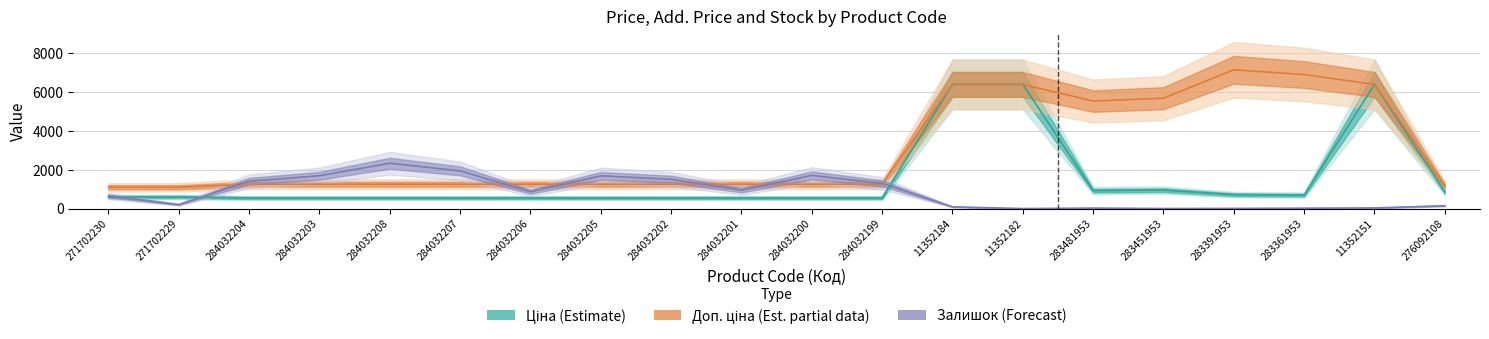

True or false: Ціна has a value of 194.5 at 284032204.

False